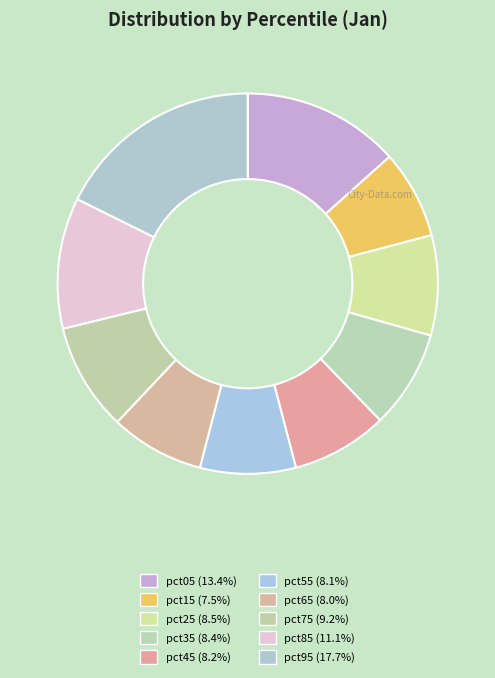

Count the number of slices in the pie.

10